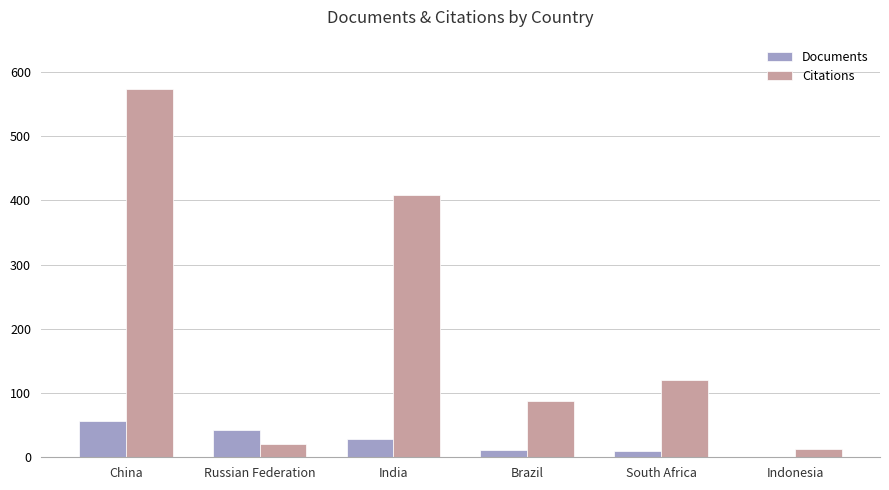

What is the total value across all series at Brazil?

100